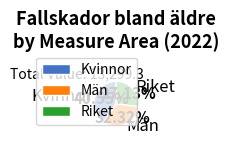

What is the total percentage of Riket and Män?

59.5%